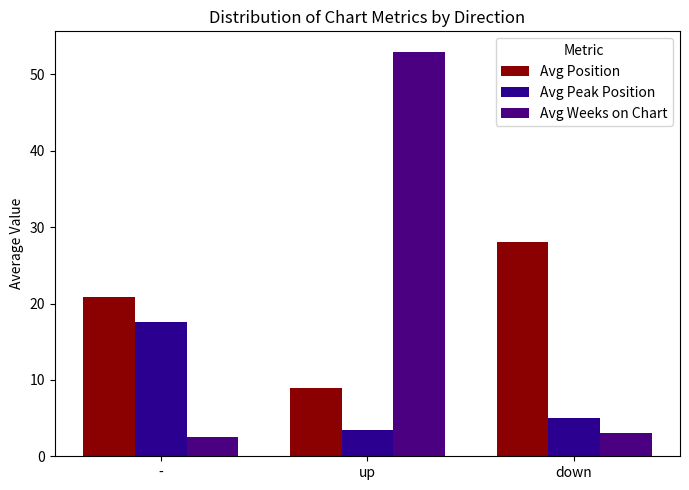

What is the value of the Avg Weeks on Chart bar at the 2nd from the left?

53.0